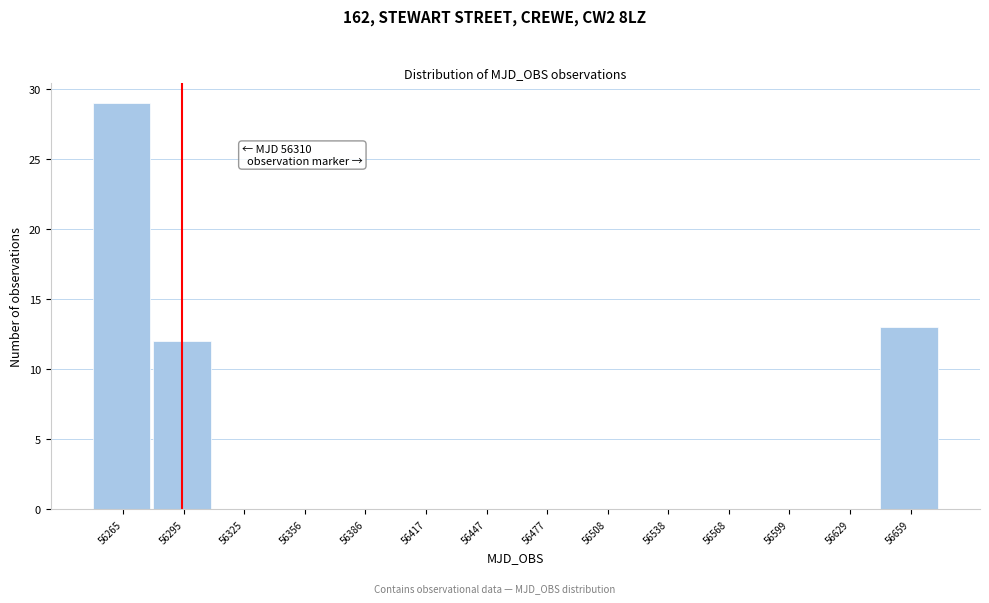

Reading left to right, list all the values displayed in this chart.

56265=29	56295=12	56325=0	56356=0	56386=0	56417=0	56447=0	56477=0	56508=0	56538=0	56568=0	56599=0	56629=0	56659=13